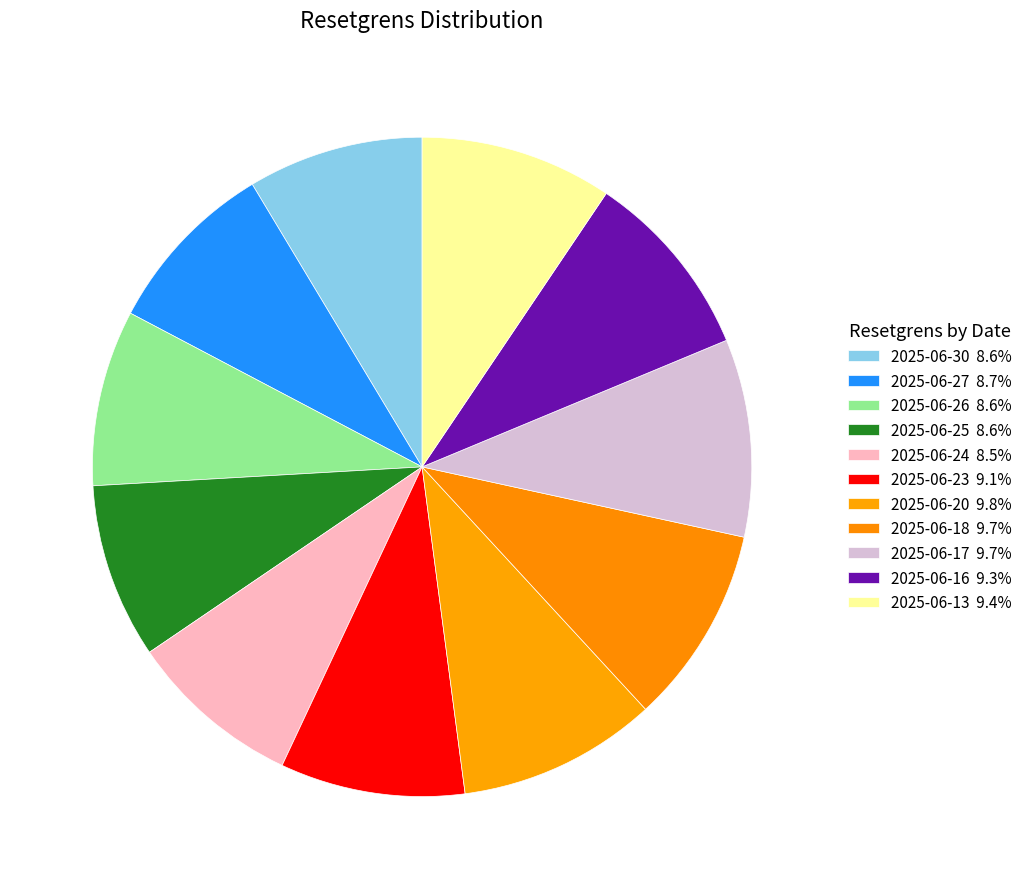

What percentage is the 2025-06-25 slice, to the nearest percent?

9%